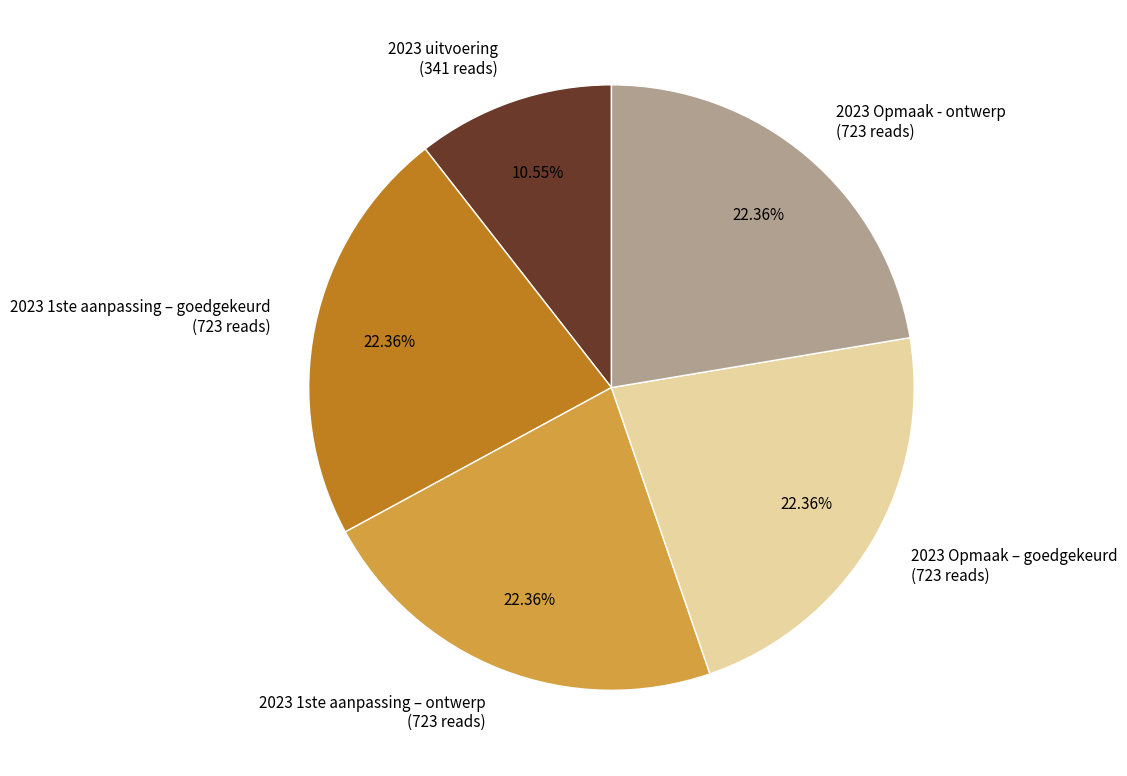

Is 2023 1ste aanpassing – goedgekeurd (723 reads) the majority of the pie?

No